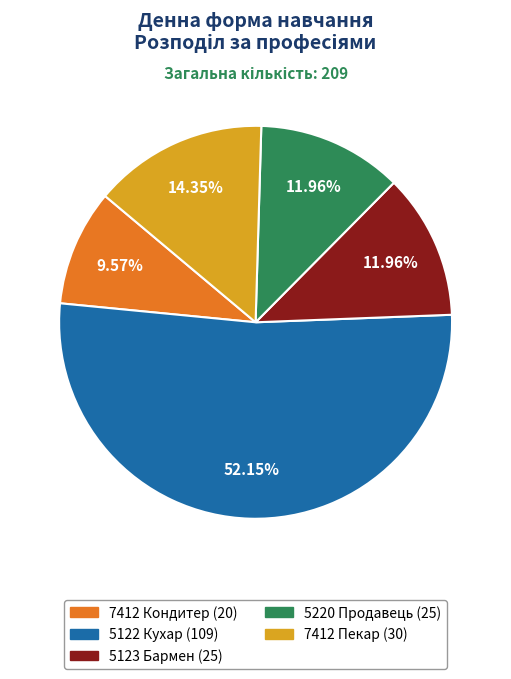

Count the number of slices in the pie.

5